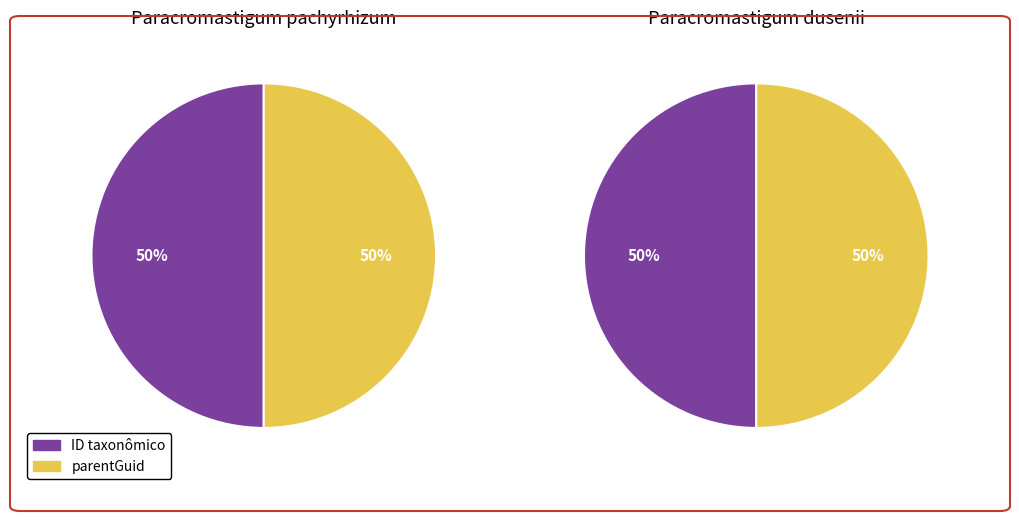

What percentage is the parentGuid slice, to the nearest percent?

50%